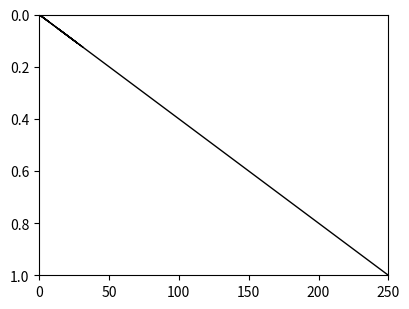

Which label corresponds to the smallest value in the chart?

8